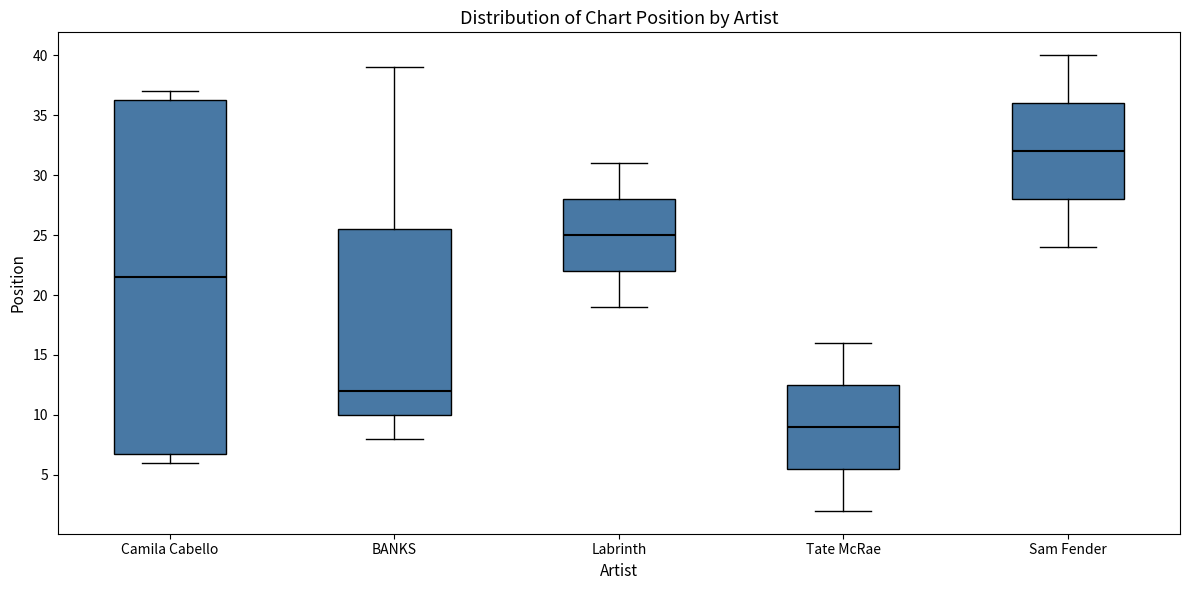

Reading left to right, transcribe this box plot: for each box, give where its median line is, the range the box spans, and where its two whiskers end, as read against the y-axis. The values are not printed on the chart, so give them approximately, as read against the axis.

Camila Cabello: median 21.5, box 7.0 to 36.5, whiskers 6.0 to 37.0
BANKS: median 12.0, box 10.0 to 25.5, whiskers 8.0 to 39.0
Labrinth: median 25.0, box 22.0 to 28.0, whiskers 19.0 to 31.0
Tate McRae: median 9.0, box 5.5 to 12.5, whiskers 2.0 to 16.0
Sam Fender: median 32.0, box 28.0 to 36.0, whiskers 24.0 to 40.0